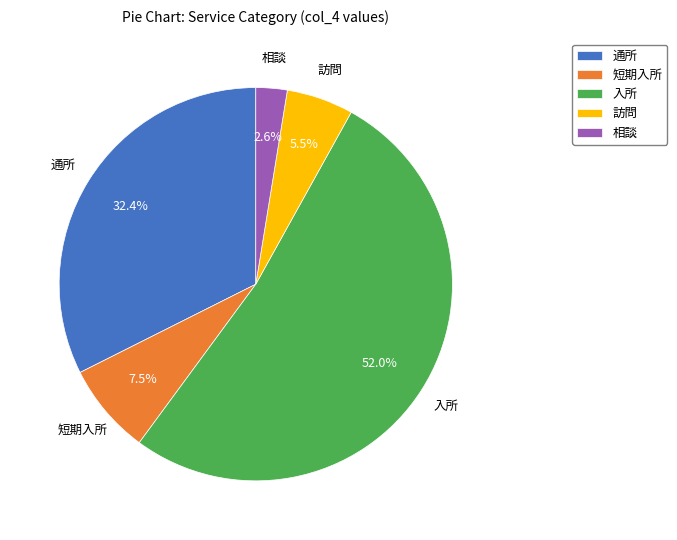

To the nearest percent, what percentage of the pie is 相談?

3%